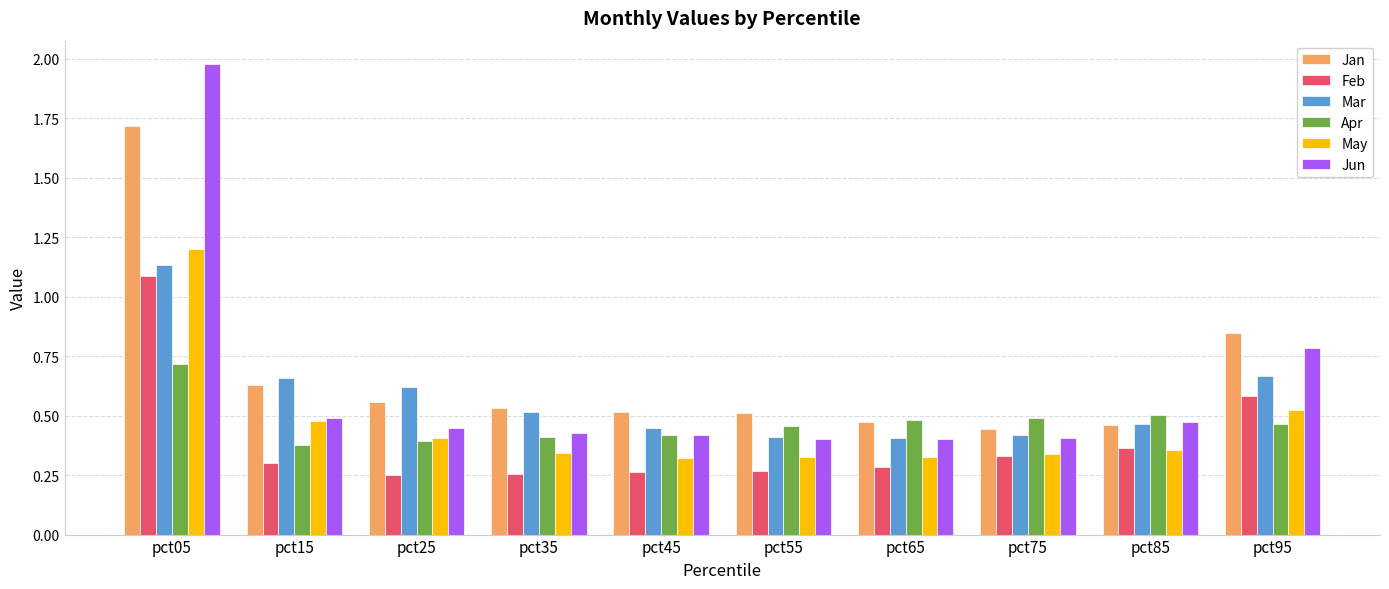

Which series has the largest range (max minus min)?

Jun